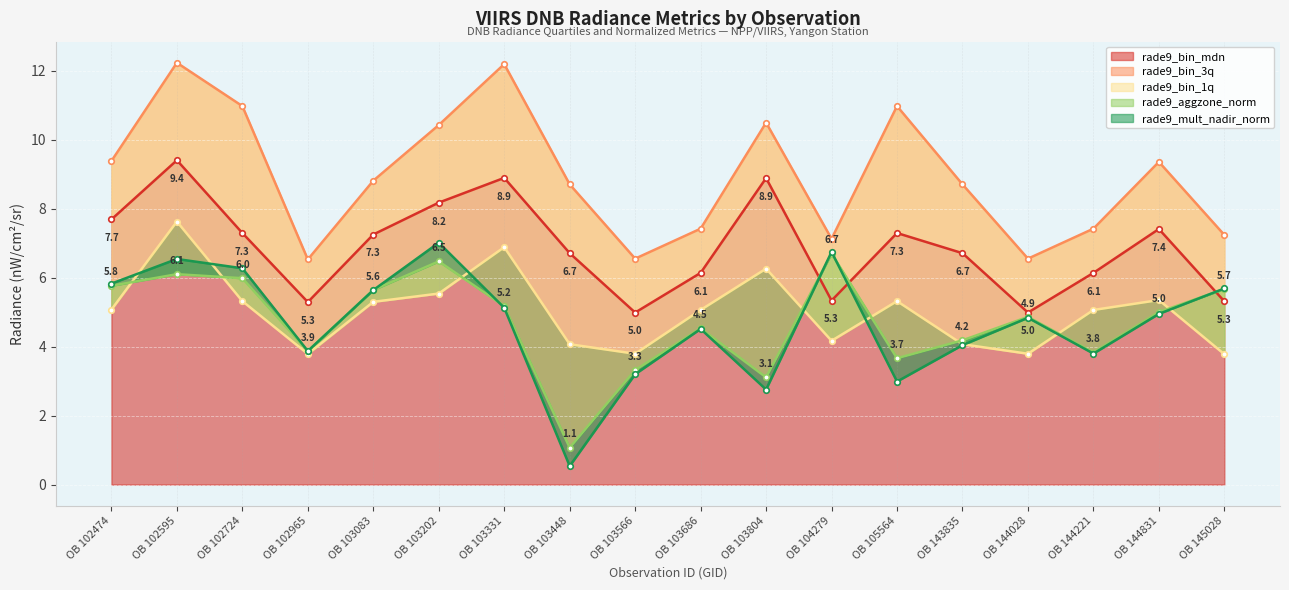

Which series has the largest total across all categories?

rade9_bin_3q